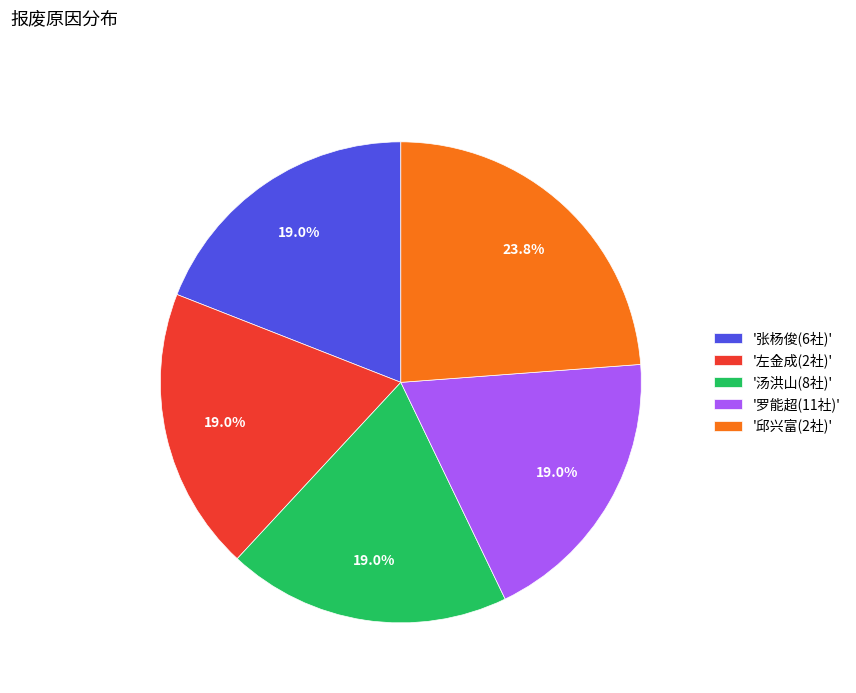

Which slice is the largest?

'邱兴富(2社)'